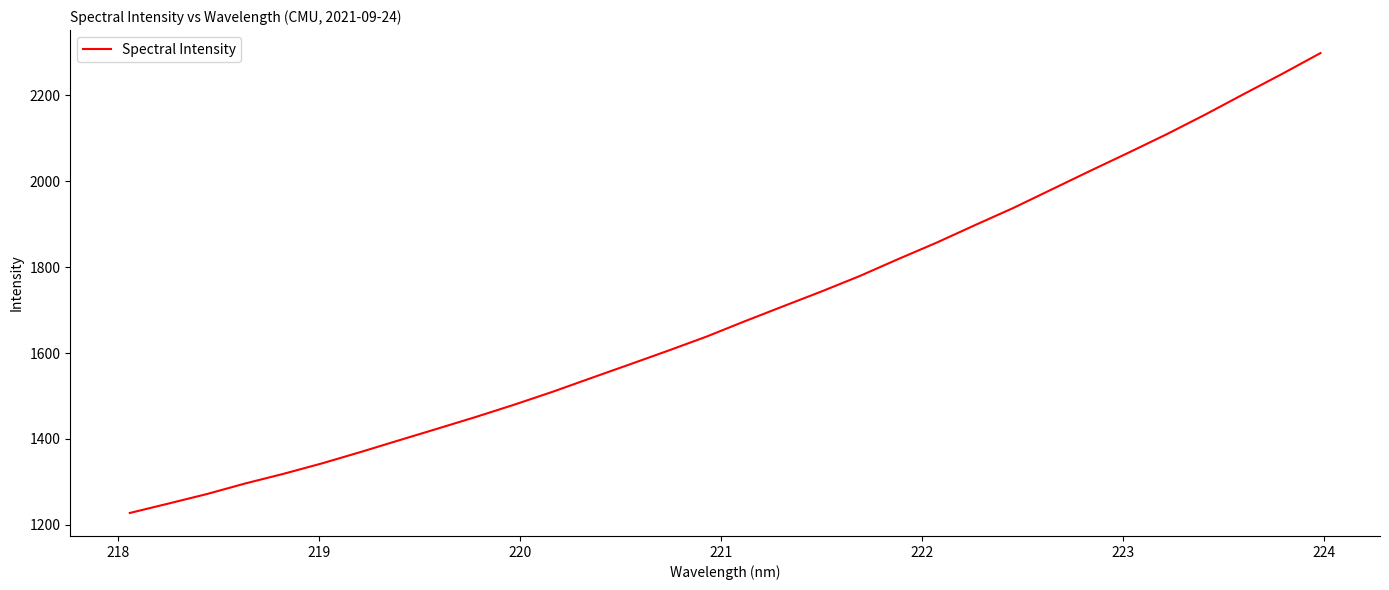

Does the chart display data point markers on the line(s)?

No